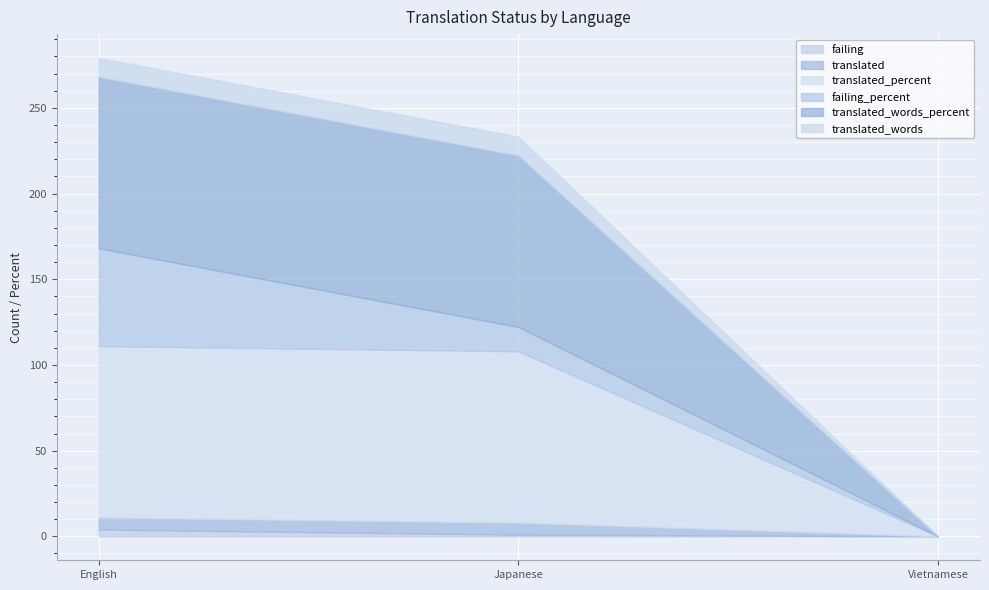

True or false: failing_percent has a value of 57.1 at English.

True